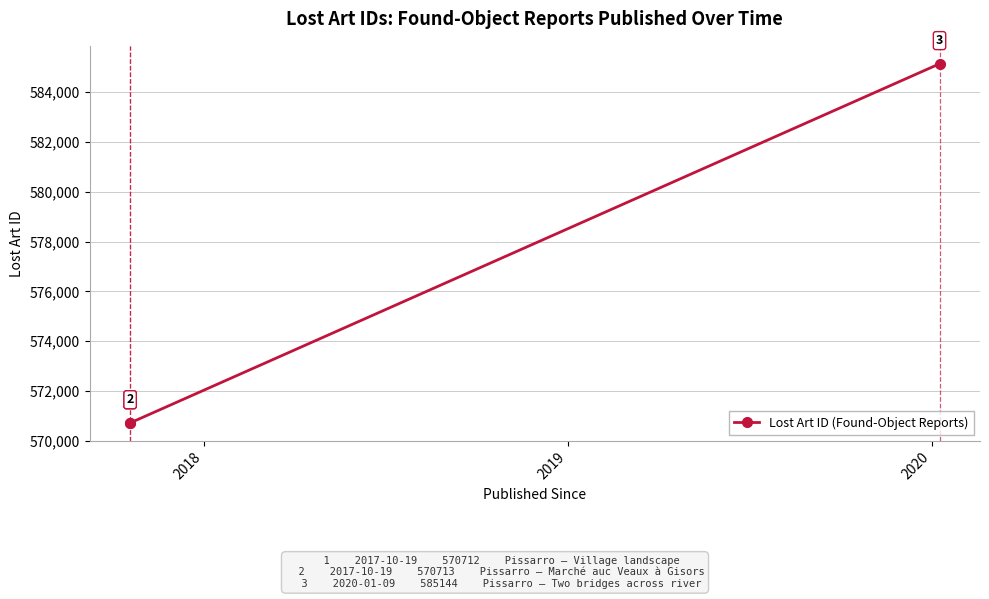

How many data points are above 570713?

1